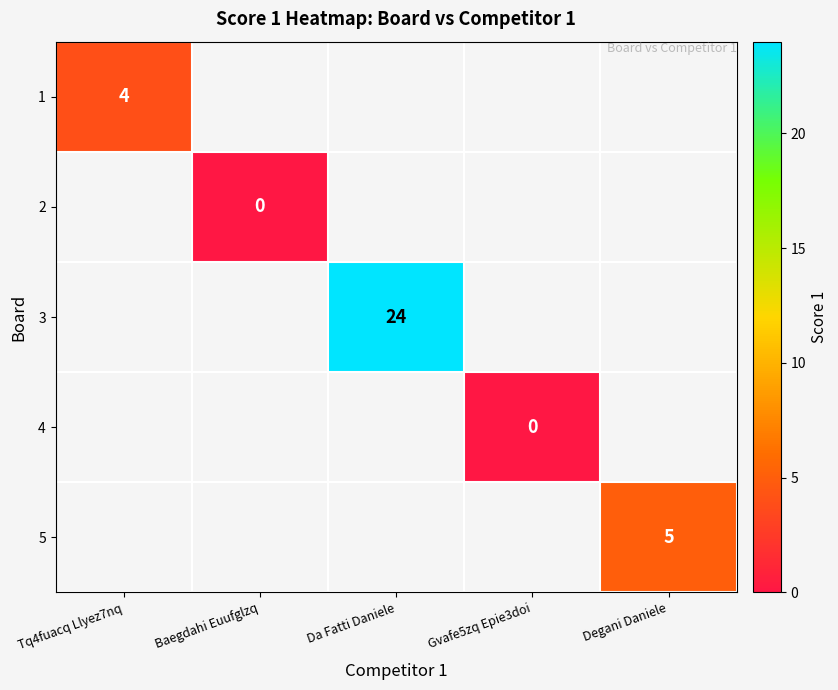

At which label does 2 reach its minimum?

Tq4fuacq Llyez7nq